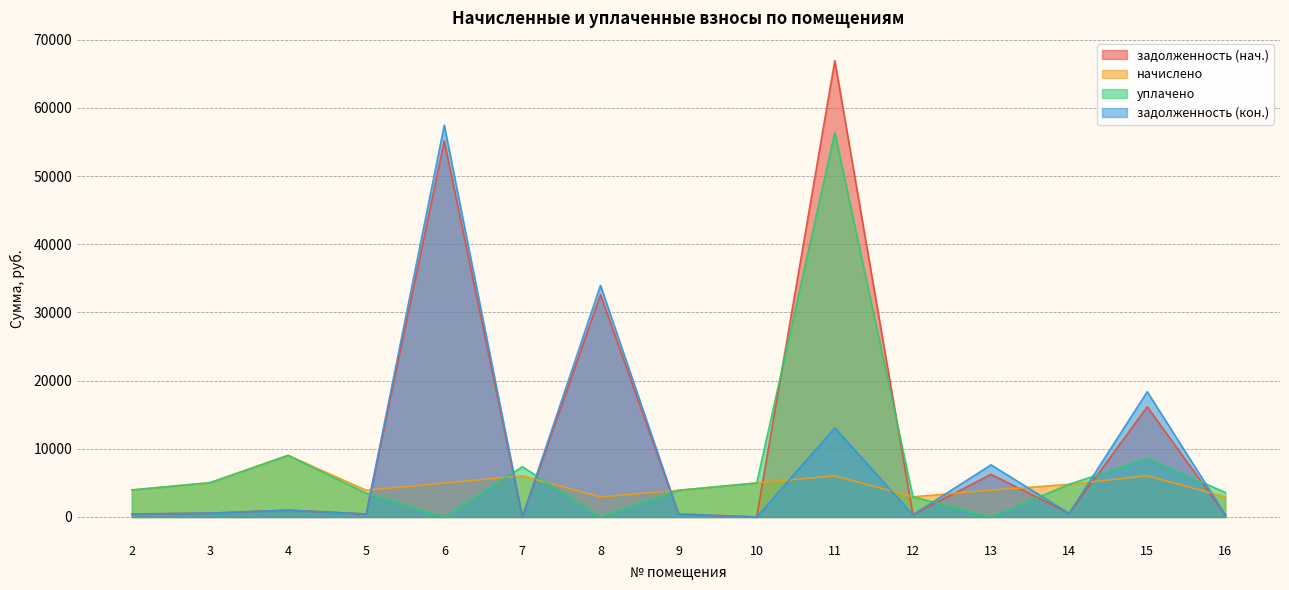

Rank the categories by задолженность (нач.) value from lowest to highest.

7, 10, 16, 12, 9, 5, 2, 14, 3, 4, 13, 15, 8, 6, 11